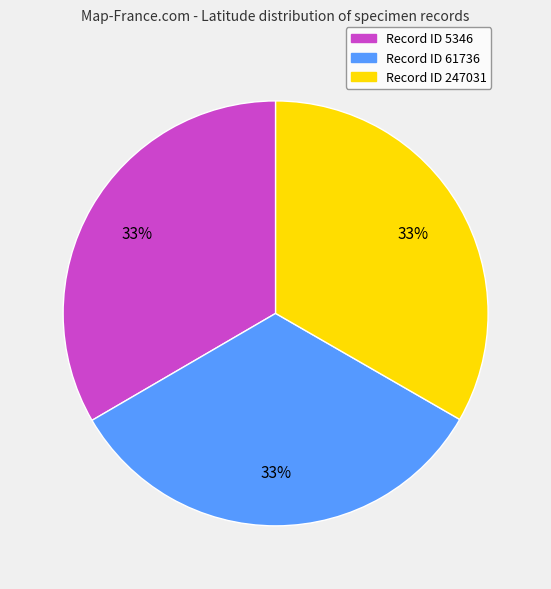

Does any single category account for the majority?

No